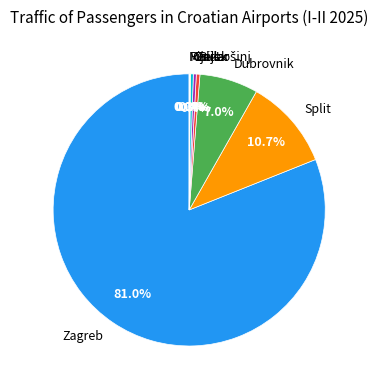

What portion of the pie excludes Pula?

99.6%